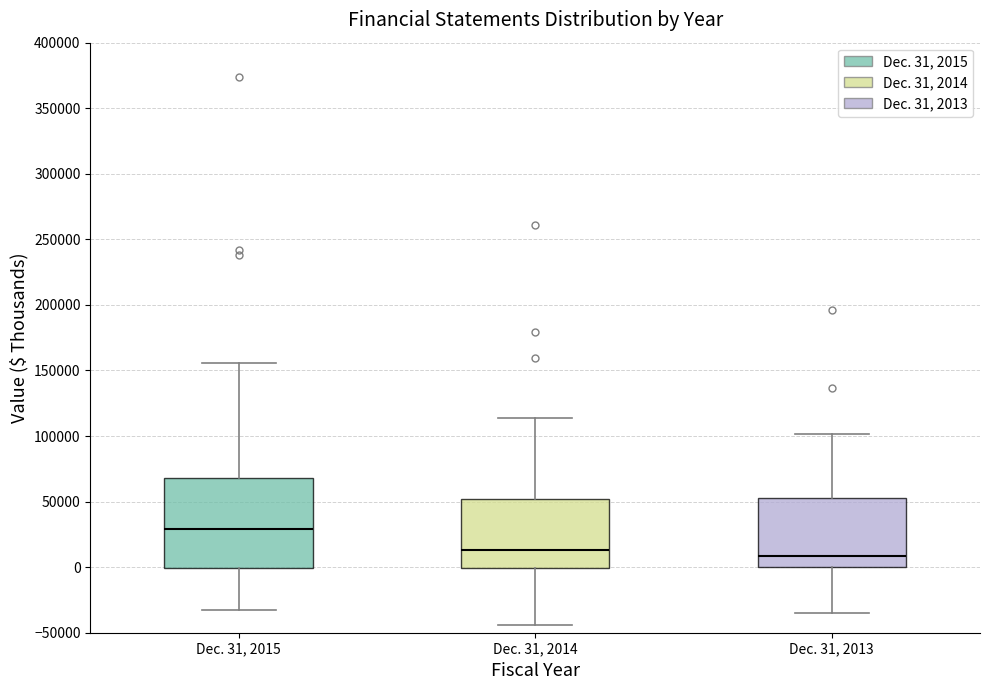

Where does the median line of the box for Dec. 31, 2015 sit on the y-axis? The values are not printed on the chart, so give them approximately, as read against the axis.

30000